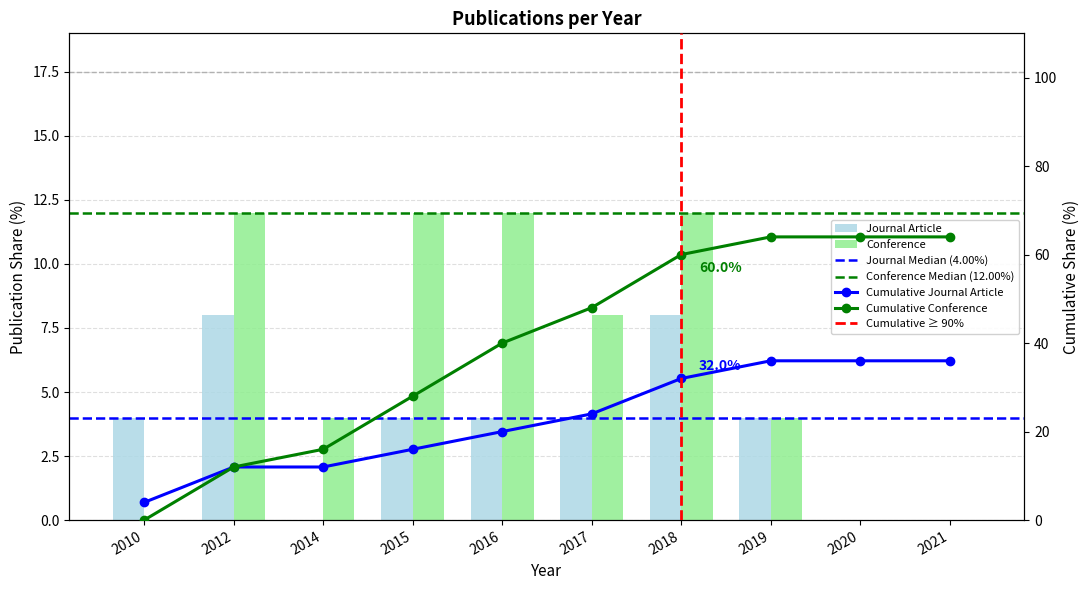

Where is Conference nearest to the value 6?

2014